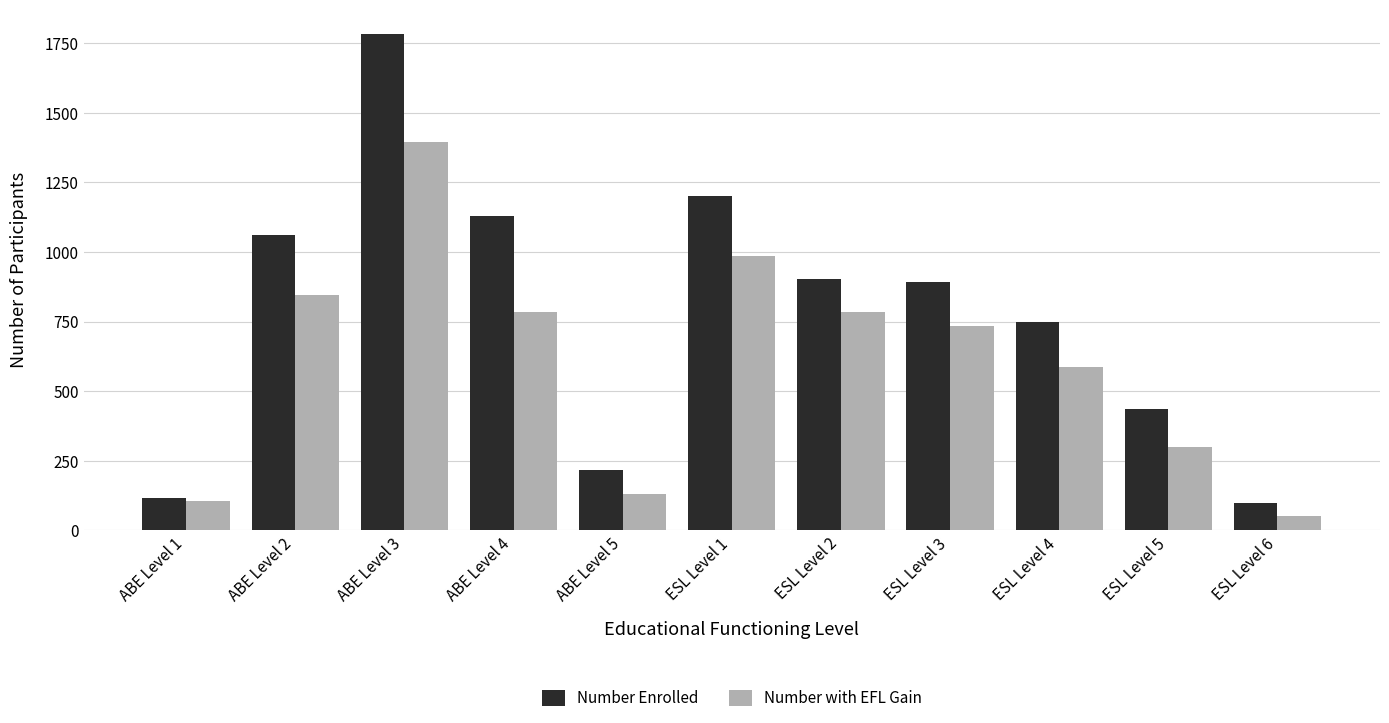

What is the sum of all Number with EFL Gain values?

6698